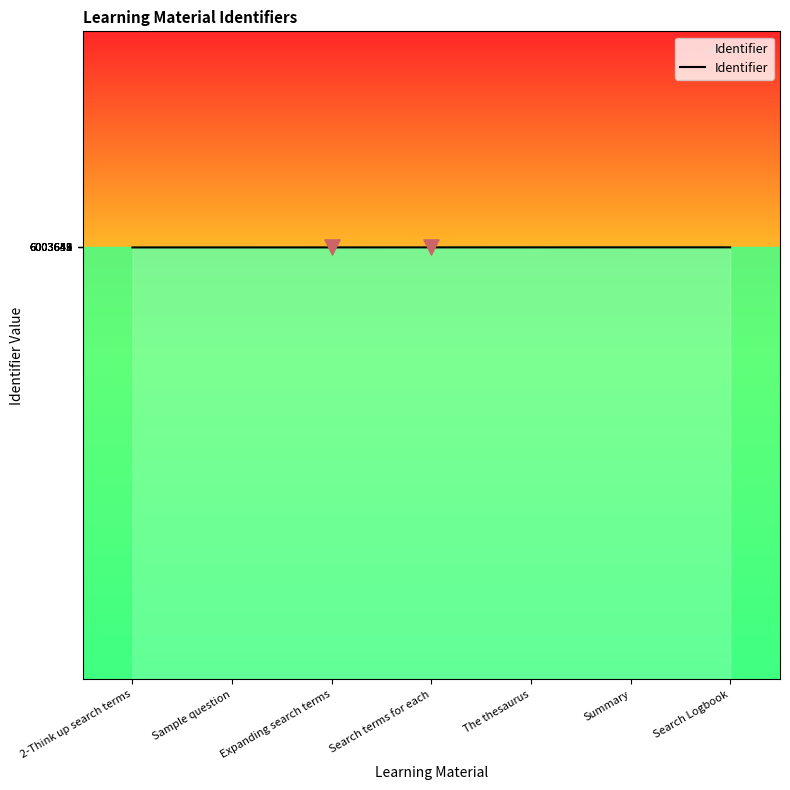

Which has a higher value, The thesaurus or Expanding search terms?

The thesaurus